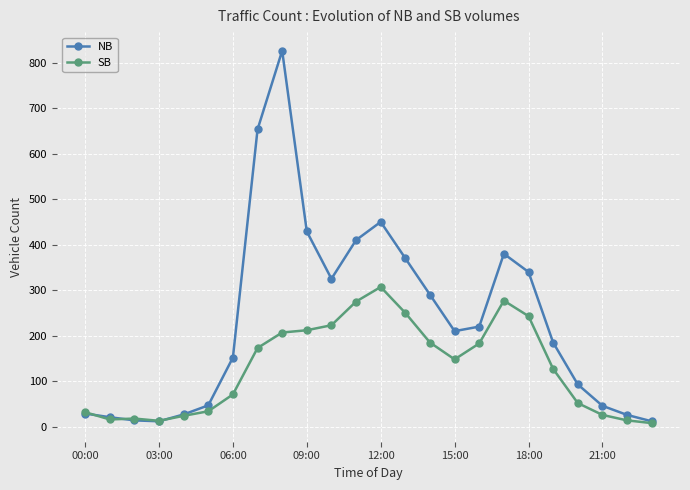

Which series has the largest total across all categories?

NB